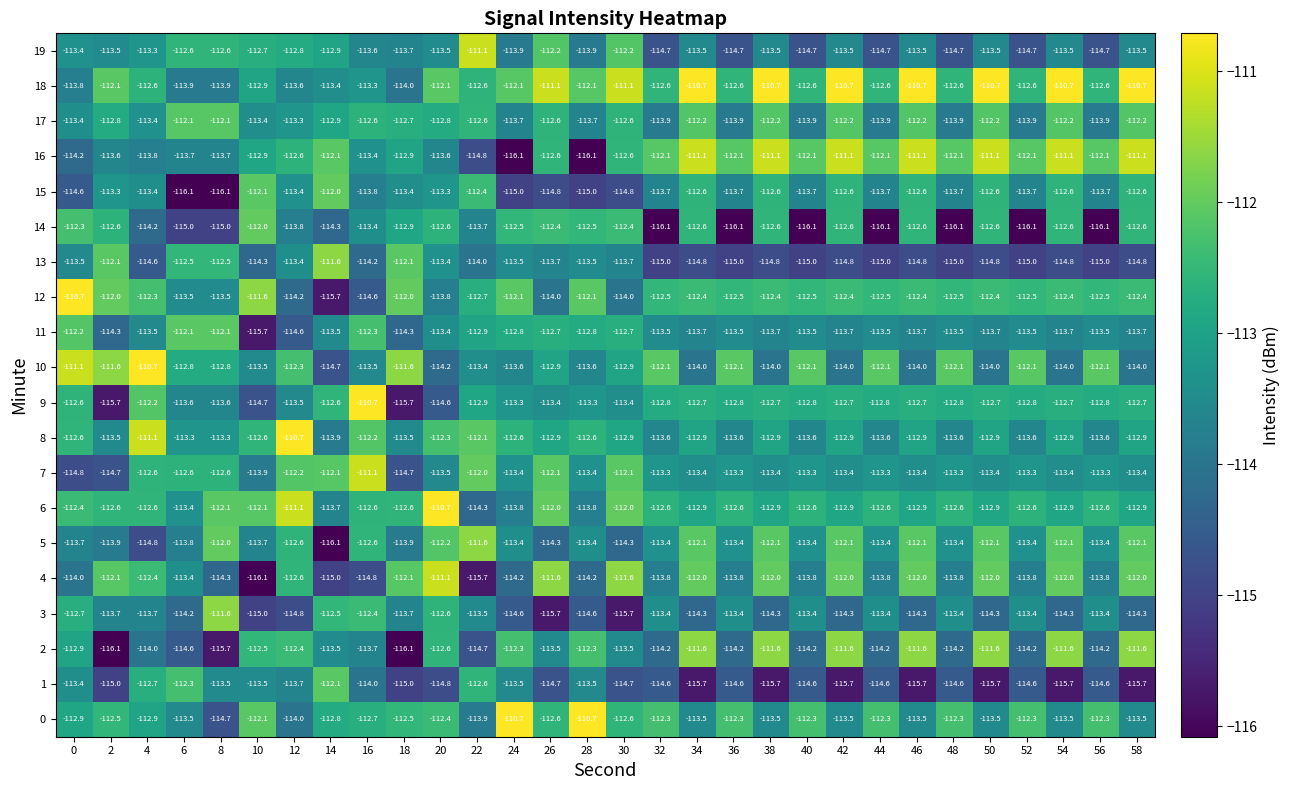

Is it true that 13 equals -44.4 at 8?

False